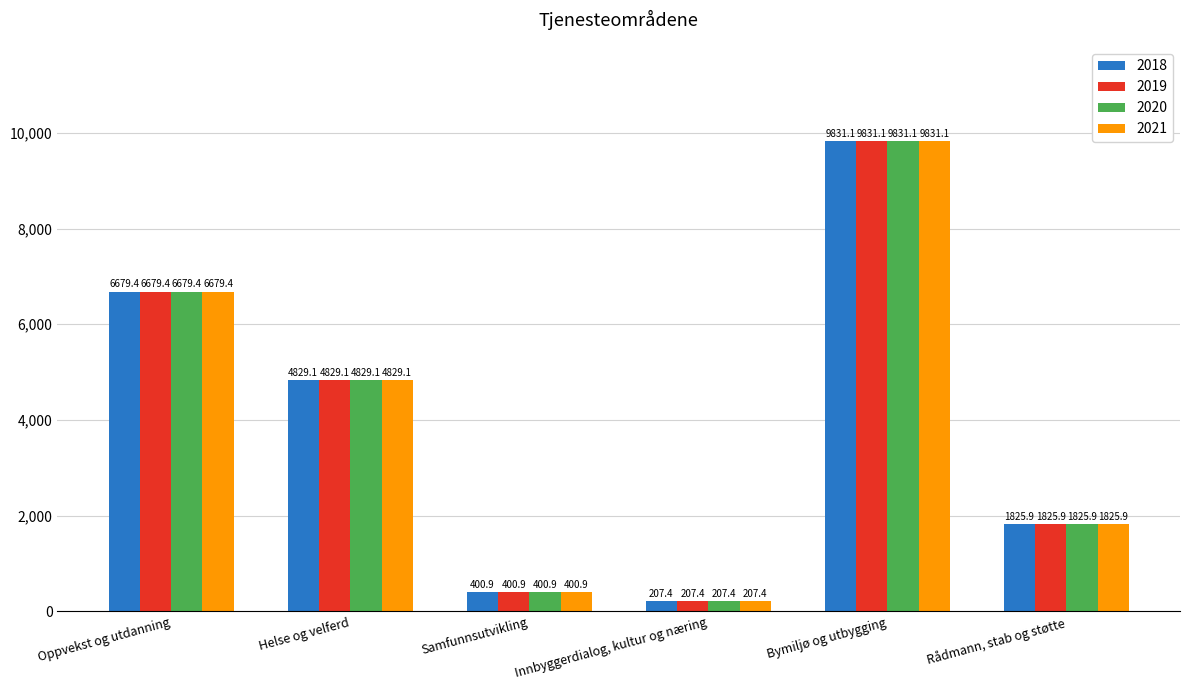

Is the value of 2018 at Bymiljø og utbygging greater than the value of 2020 at Rådmann, stab og støtte?

Yes